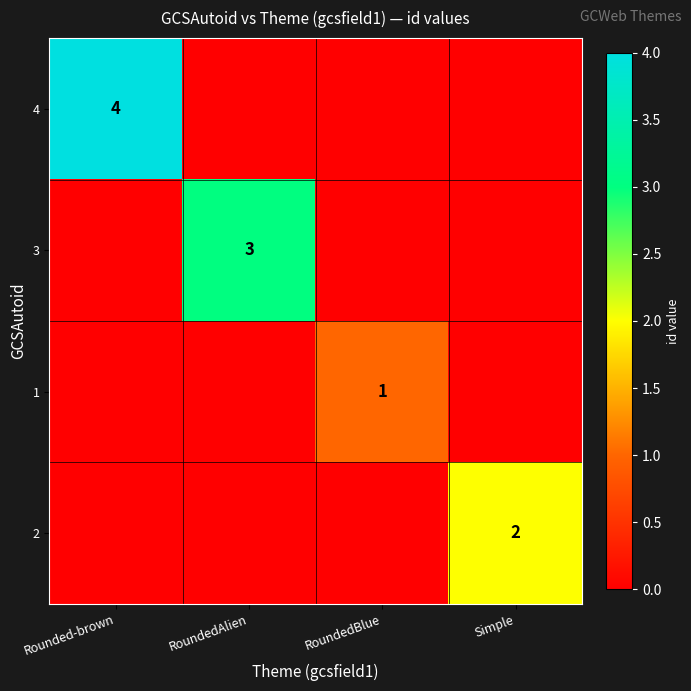

True or false: 2 has a value of 2 at Simple.

True